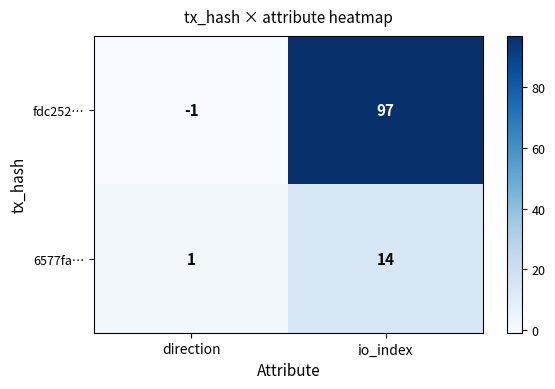

How many values in fdc252… are below zero?

1